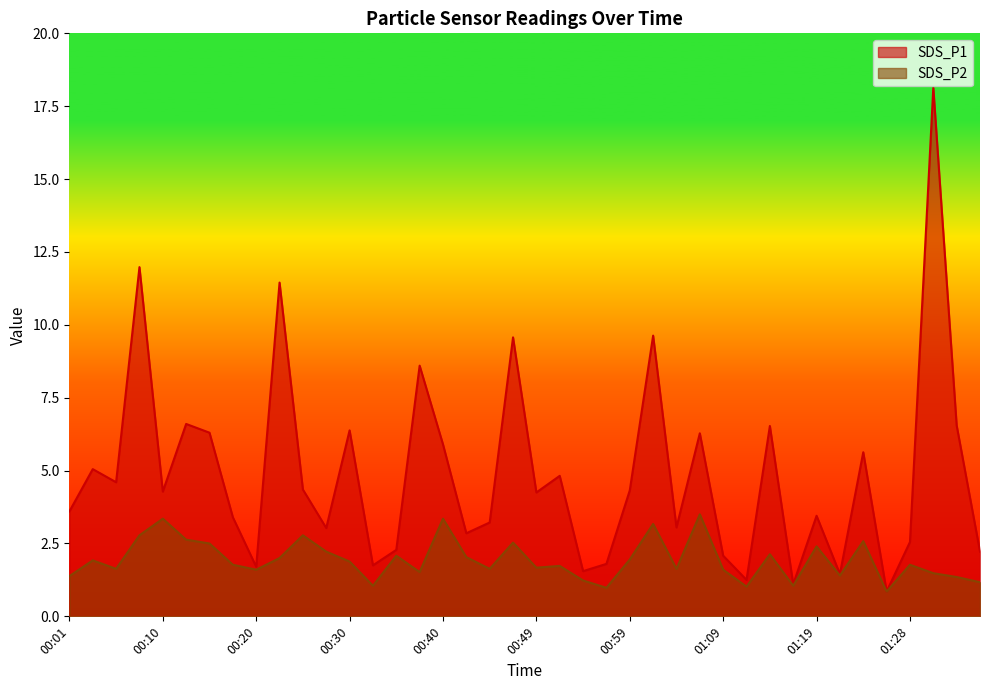

True or false: SDS_P2 has a value of 1.4 at 01:33.

True